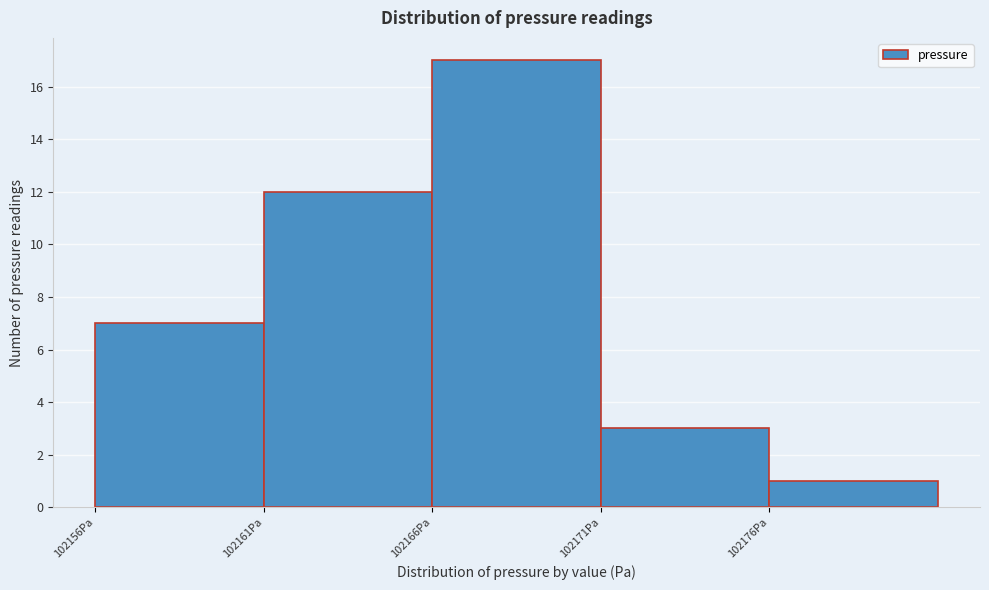

Reading right to left, extract all data points from this chart.

1	3	17	12	7